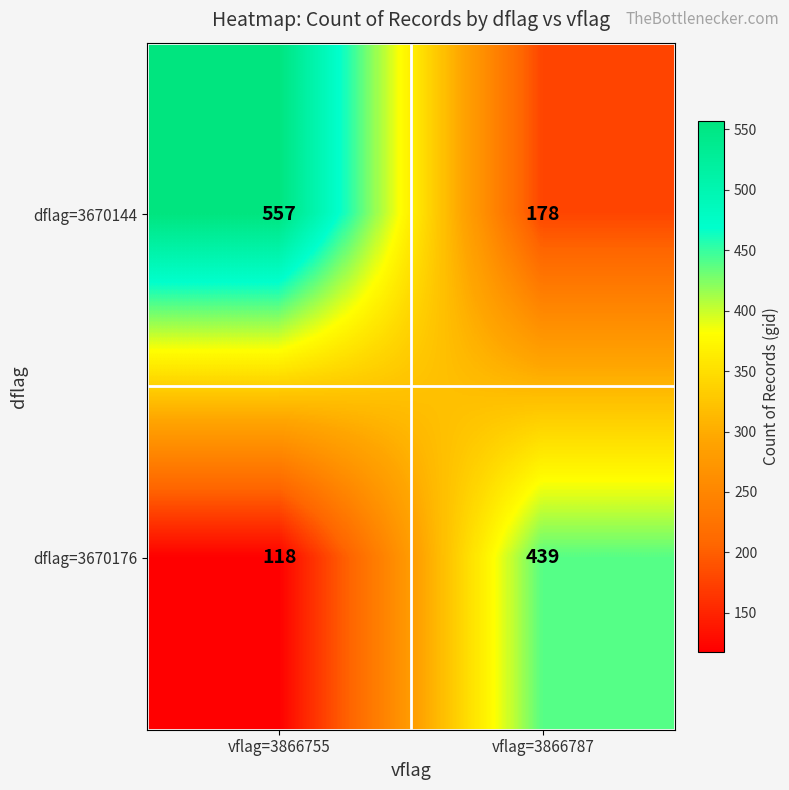

Reading left to right, what are all the values shown in this chart?

dflag=3670144: vflag=3866755=557	vflag=3866787=178
dflag=3670176: vflag=3866755=118	vflag=3866787=439